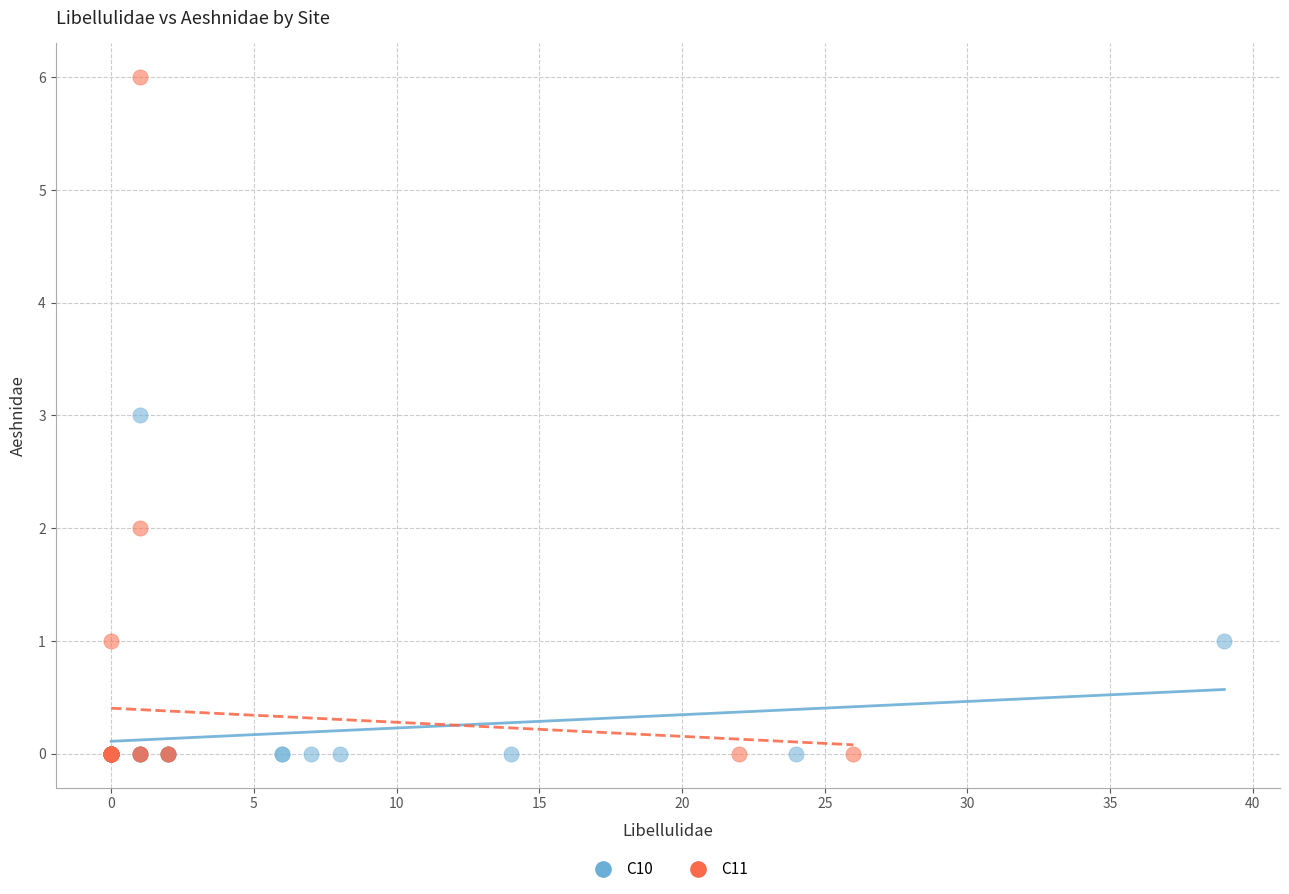

Which series reaches the maximum Y coordinate?

C11